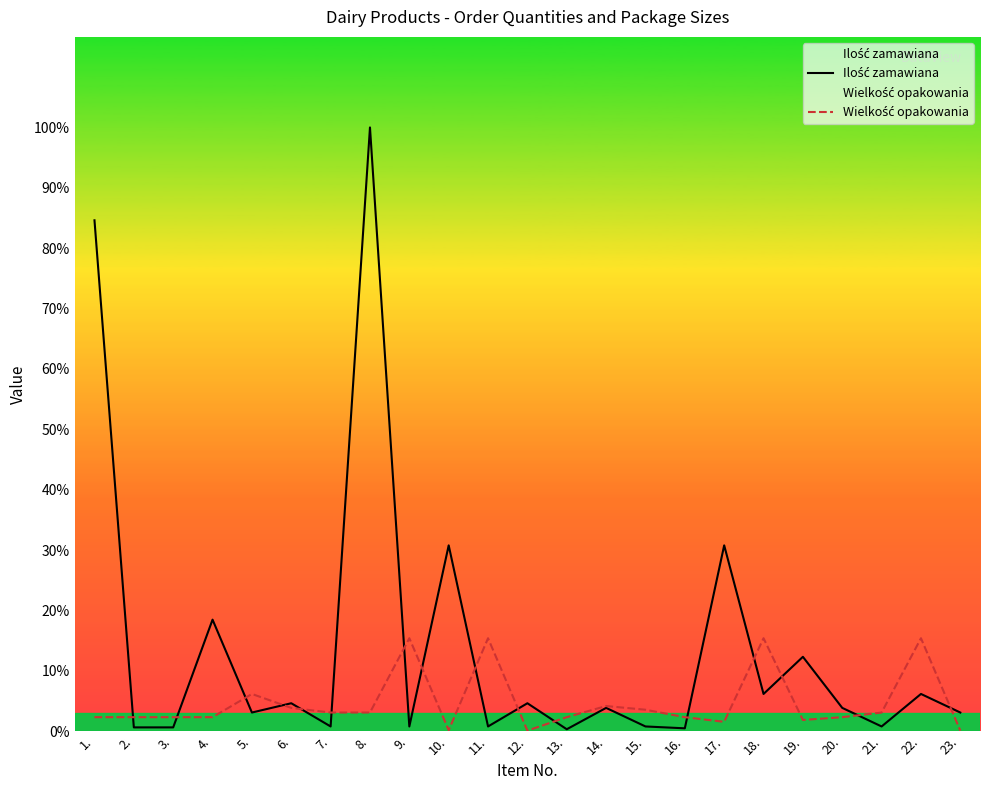

Reading left to right, list all the values displayed in this chart.

Ilość zamawiana: 5500	40	40	1200	200	300	50	6500	50	2000	50	300	20	250	50	30	2000	400	800	250	50	400	200
Wielkość opakowania: 150	150	150	150	400	250	200	200	1000	10	1000	5	150	270	230	150	100	1000	120	150	200	1000	5